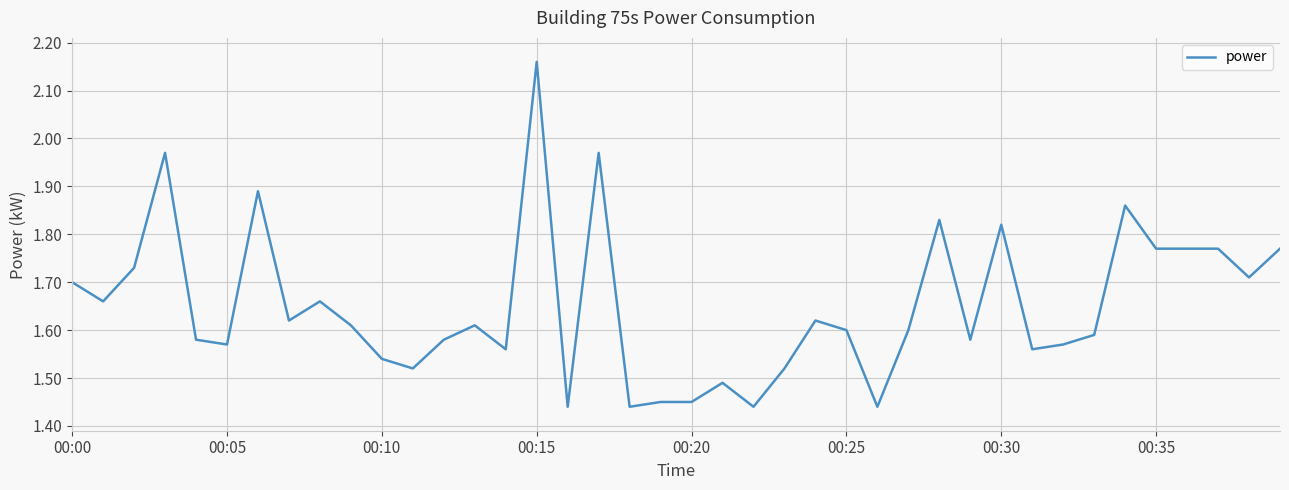

What is the difference between the maximum and minimum values?

0.7